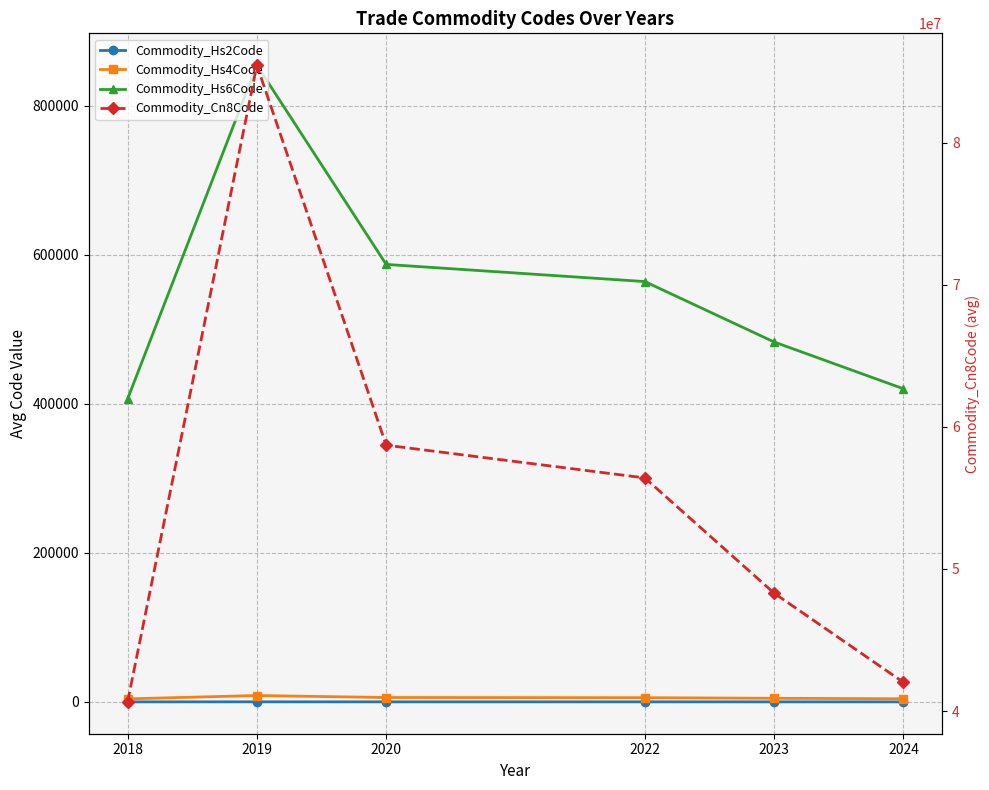

True or false: Commodity_Hs6Code has more than 2 interior local peaks.

False